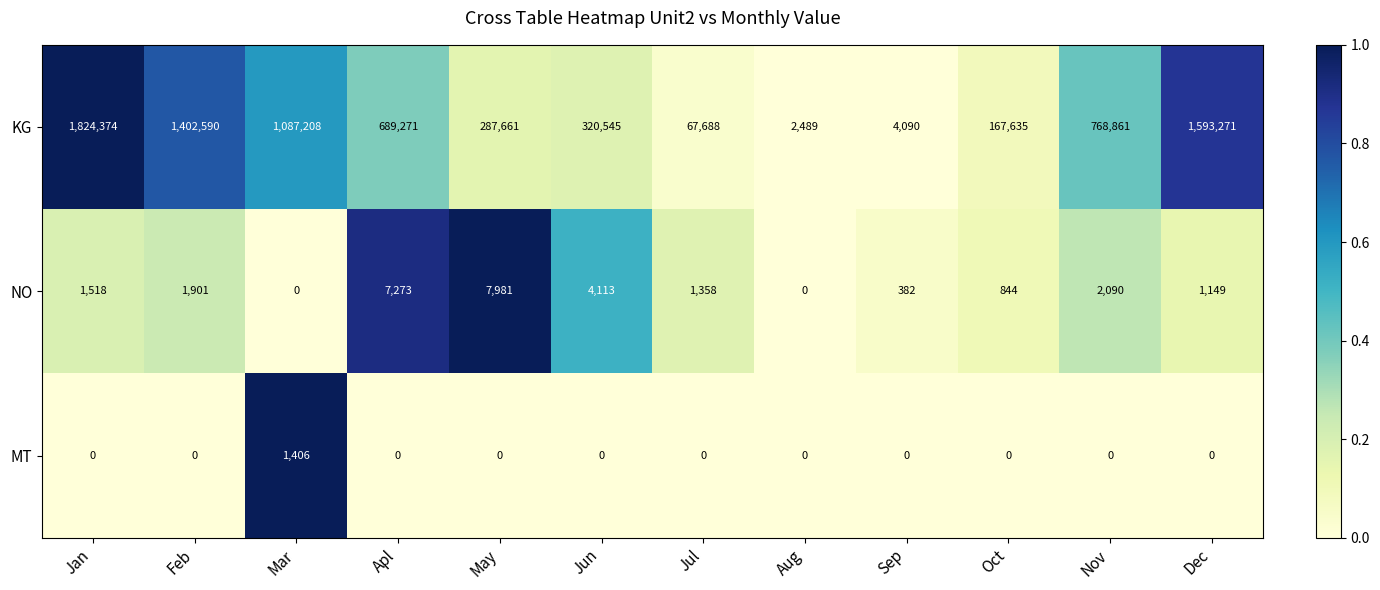

Rank the series by their maximum value, from lowest to highest.

MT, NO, KG